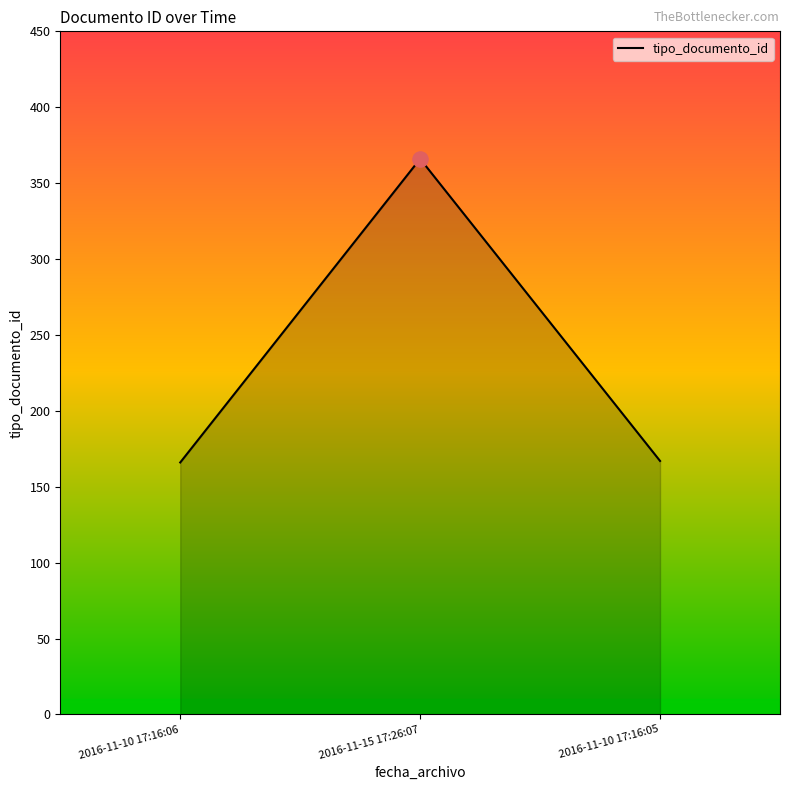

What is the ratio of the value at 2016-11-10 17:16:05 to the value at 2016-11-10 17:16:06?

1.0